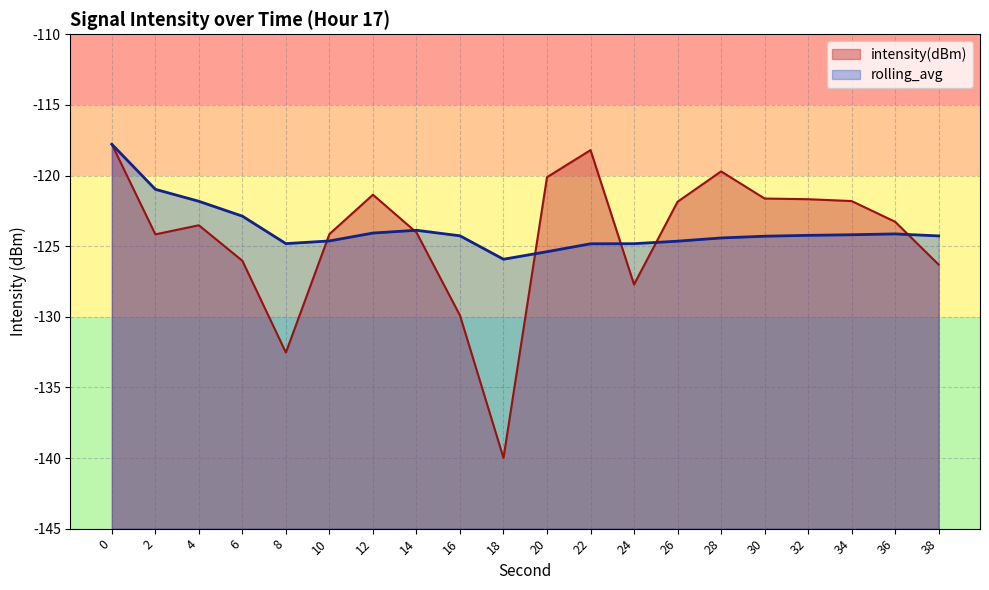

After their last crossing, which series has the higher values: intensity(dBm) or rolling_avg?

rolling_avg